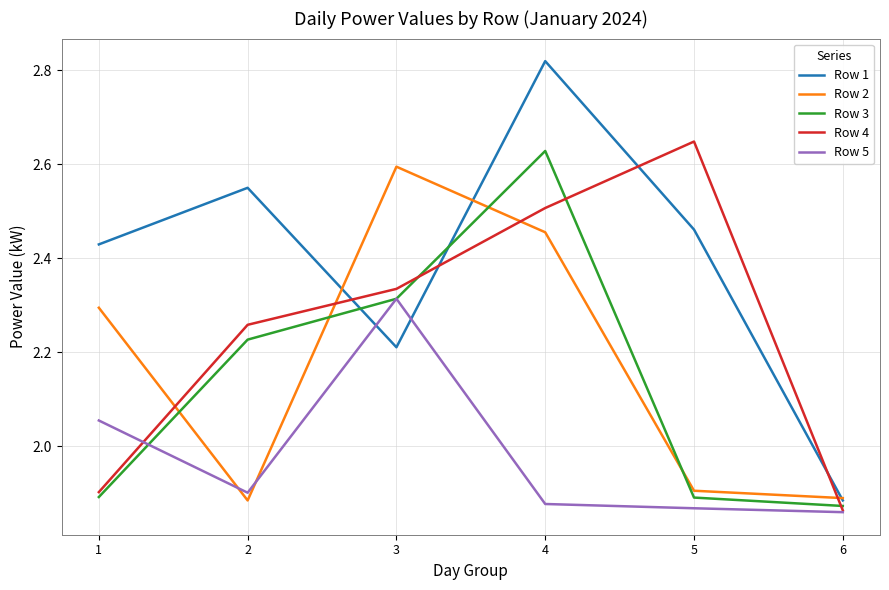

At which label is Row 1 closest to 2?

6